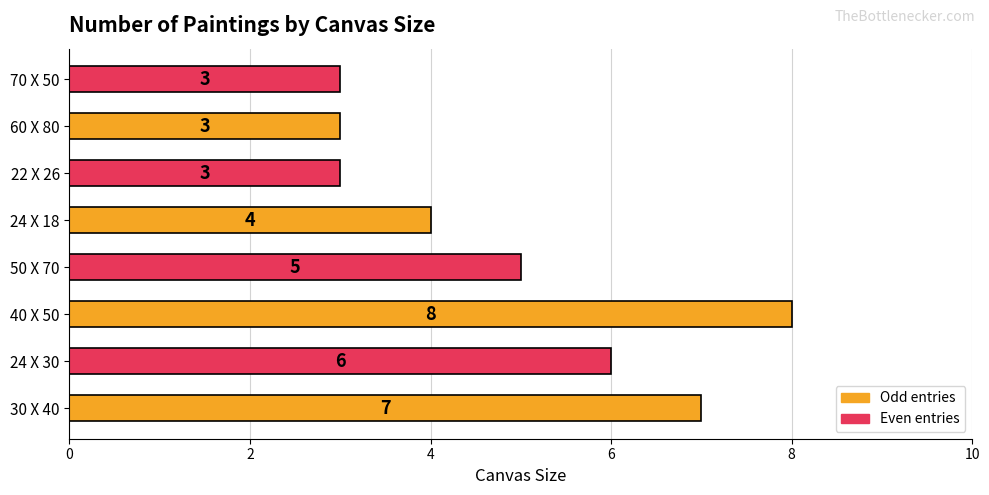

The value at 60 X 80 is 1. True or false?

False